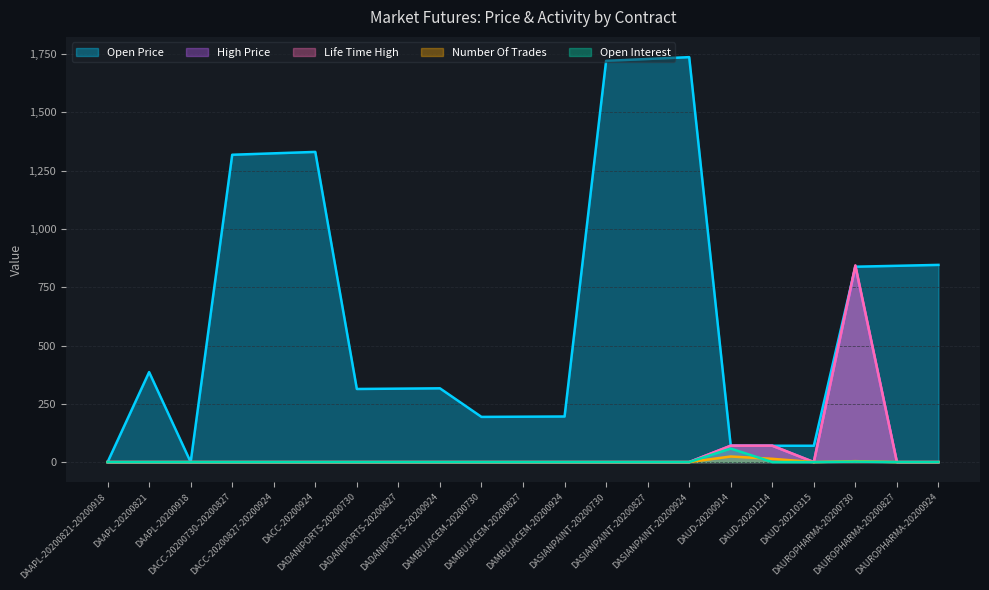

True or false: Open Interest and Life Time High intersect in this chart.

False